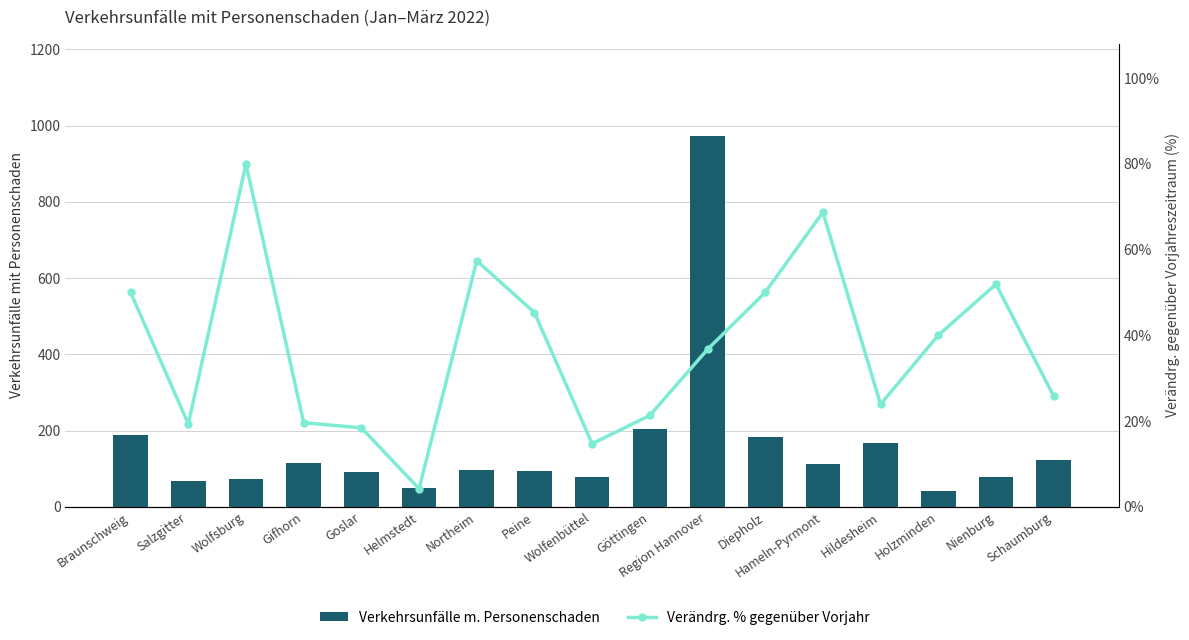

At which category is the sum across all series the highest?

Region Hannover